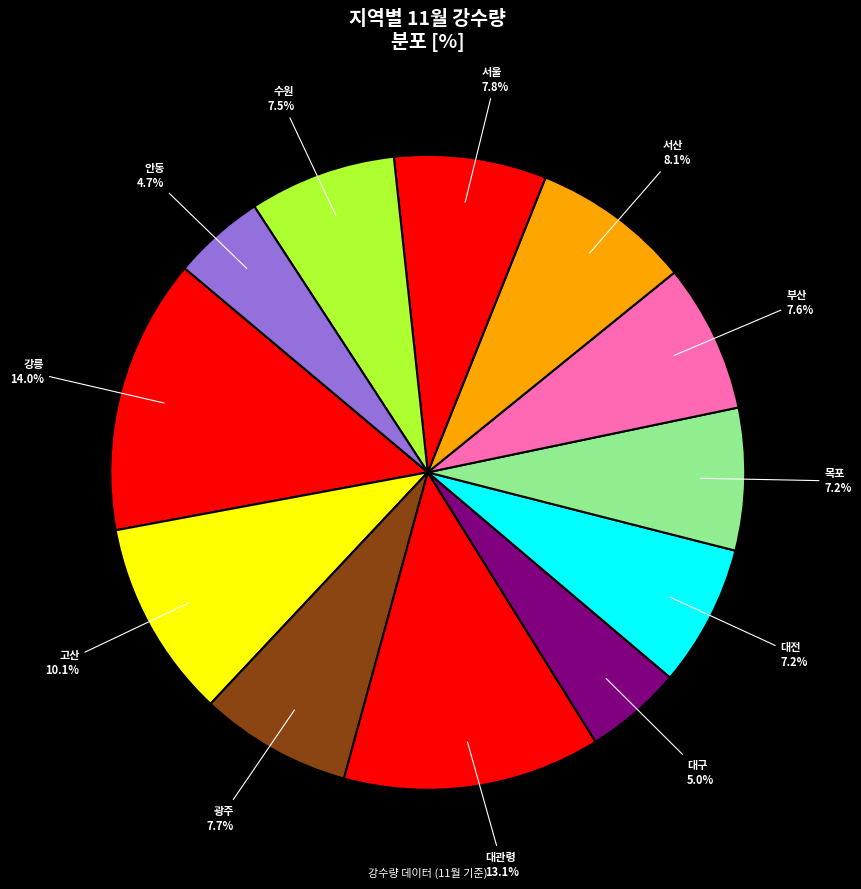

Count the number of slices in the pie.

12